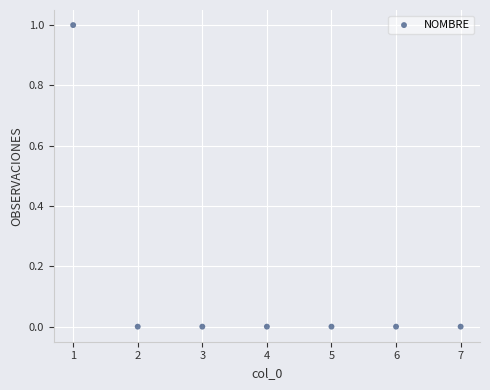

What is the range of X values (max minus min)?

6